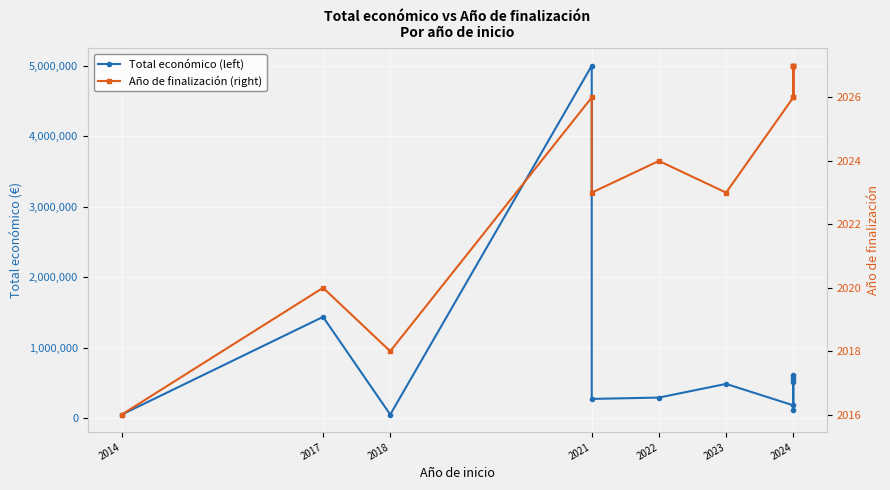

Does the chart display data point markers on the line(s)?

Yes